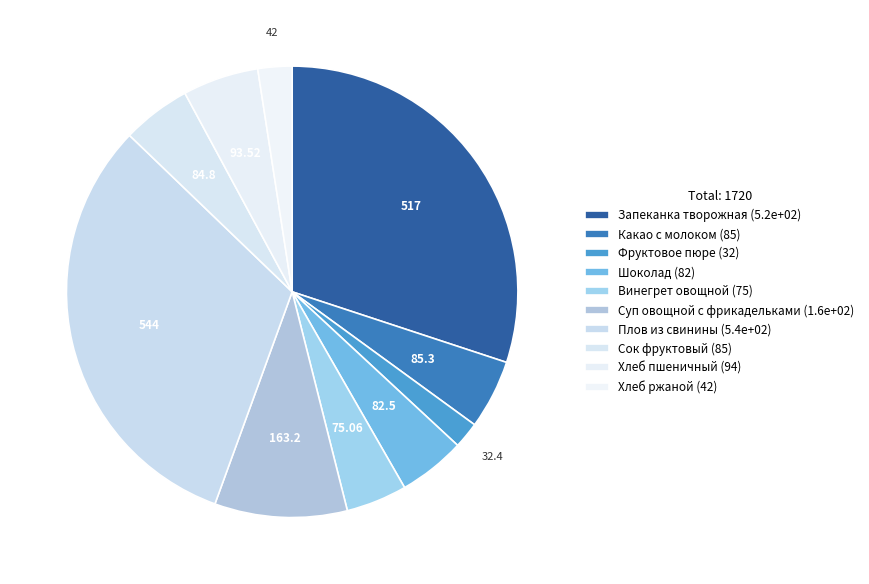

Count the number of slices in the pie.

10